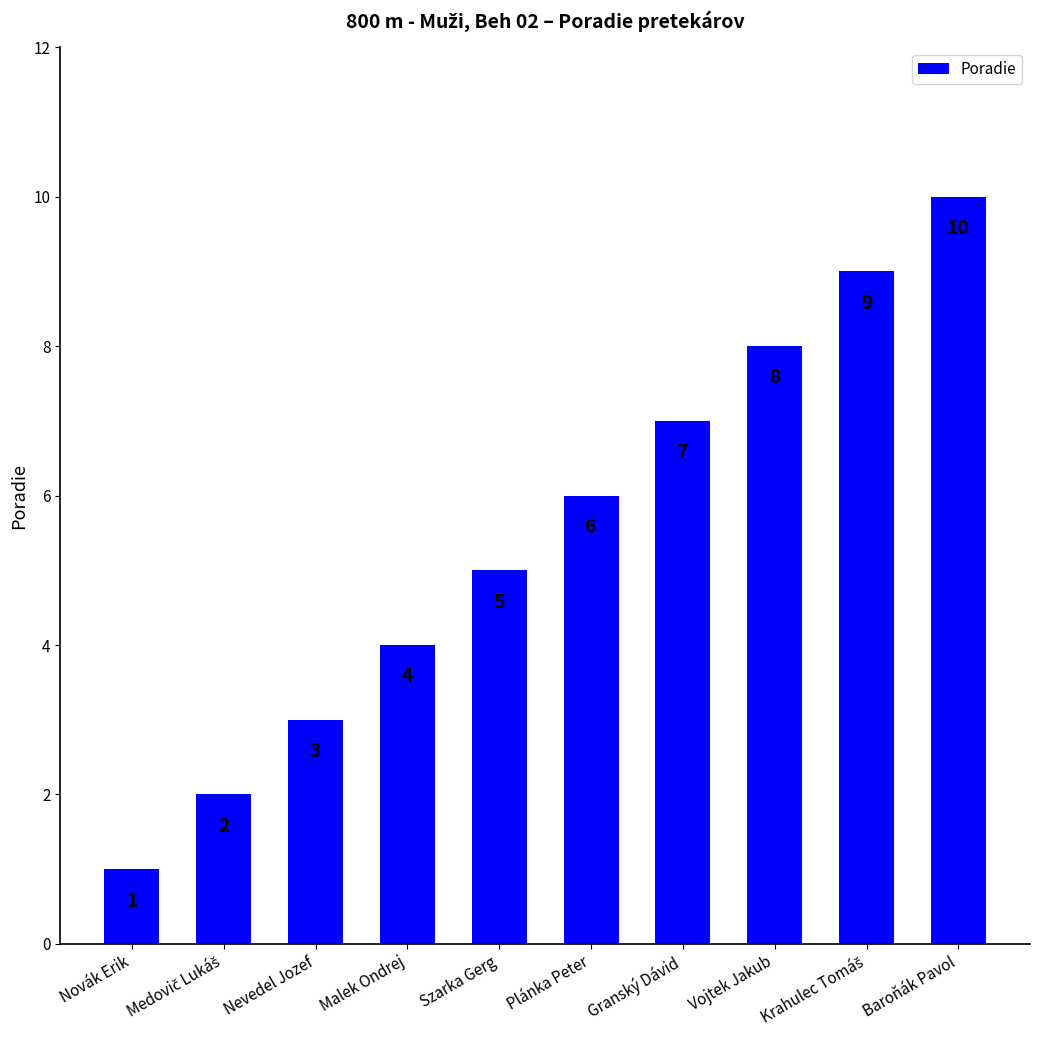

What is the change in value from Szarka Gerg to Baroňák Pavol?

+5